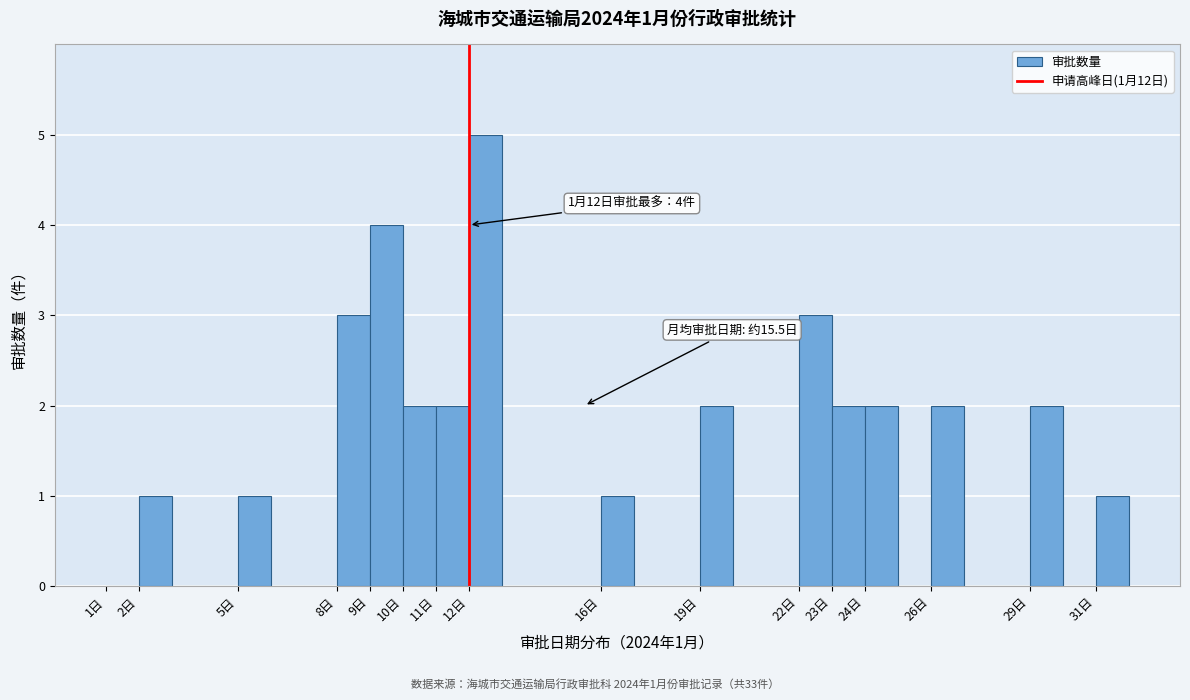

Over which range of the x-axis is the bar tallest?

12 to 13